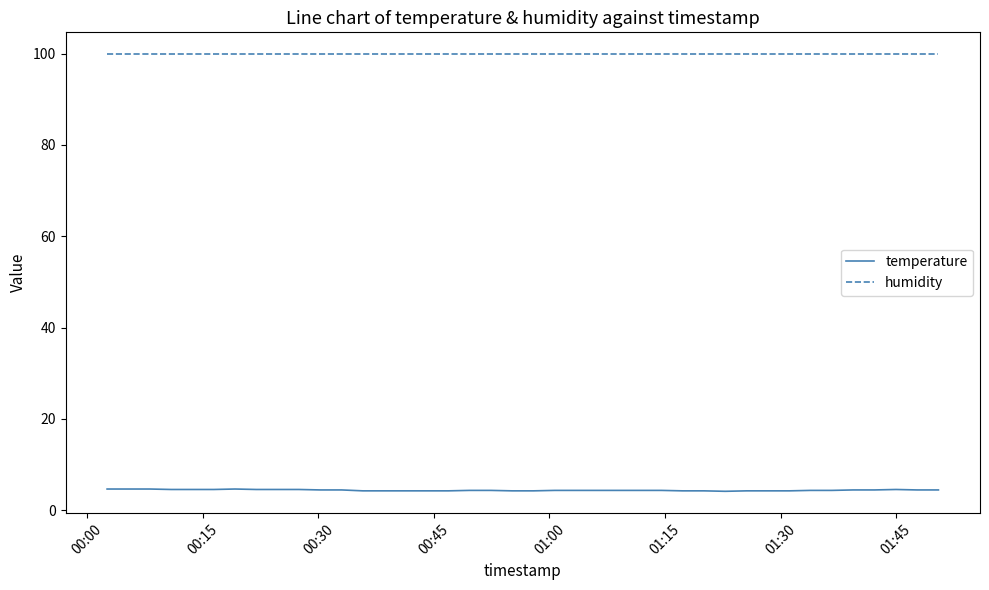

Which series has the largest total across all categories?

humidity